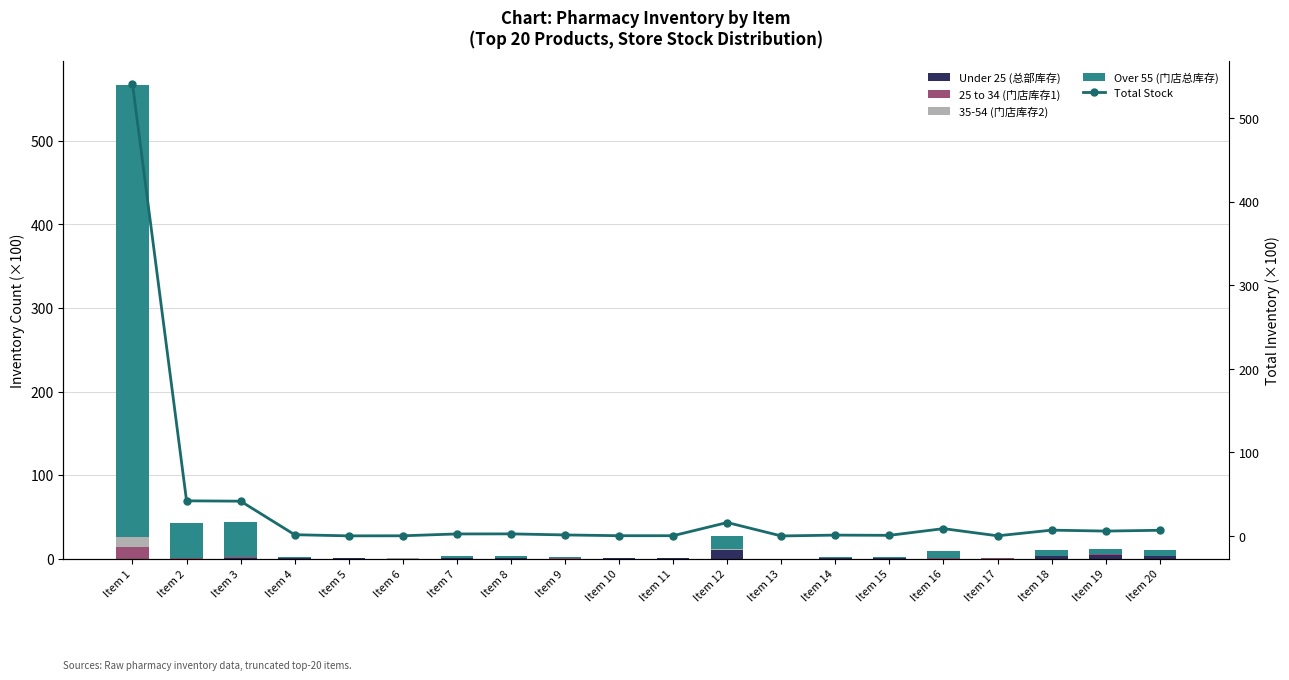

What is the sum of all 25 to 34 (门店库存1) values?

17.9